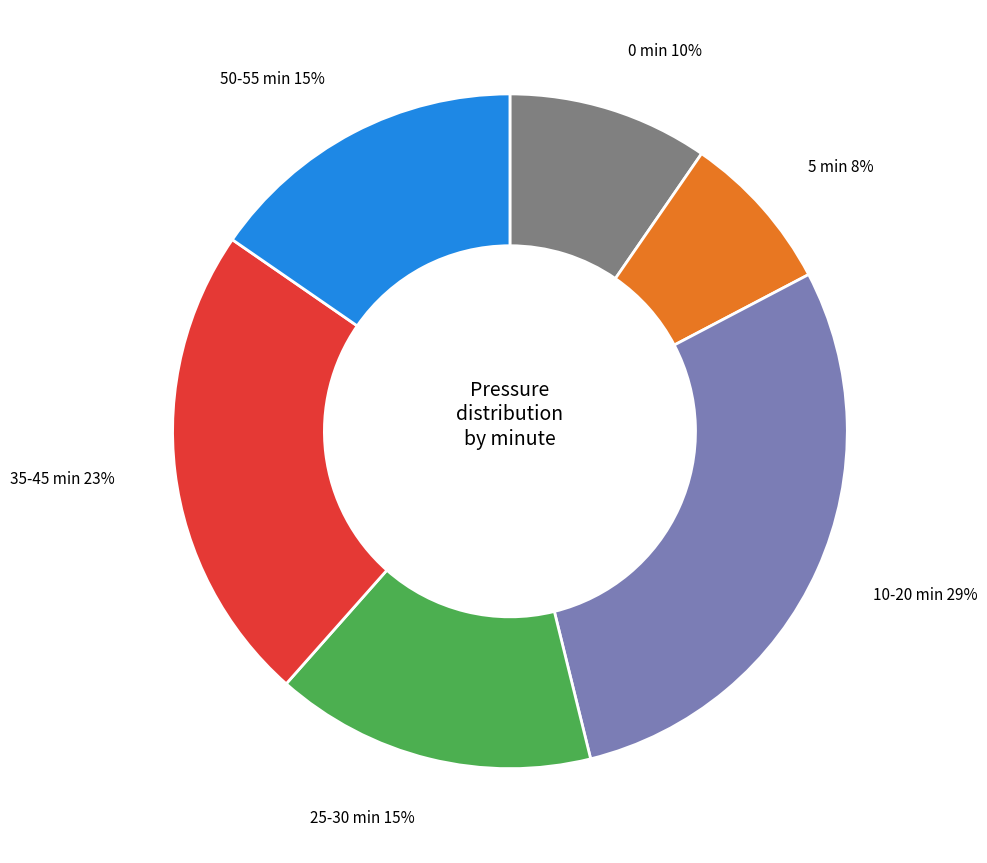

Which has a higher value, 5 min or 35-45 min?

35-45 min